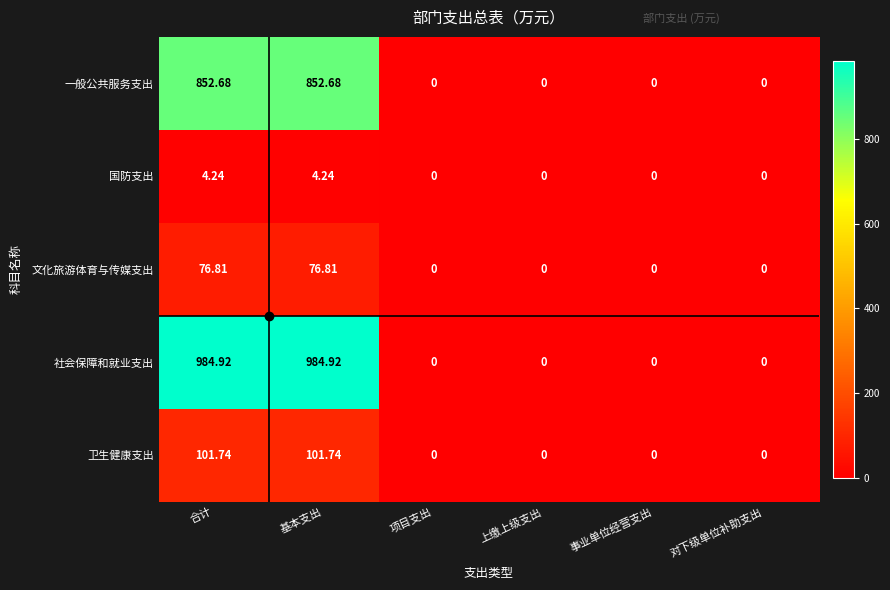

At 合计, list the series in order from largest to smallest.

社会保障和就业支出, 一般公共服务支出, 卫生健康支出, 文化旅游体育与传媒支出, 国防支出